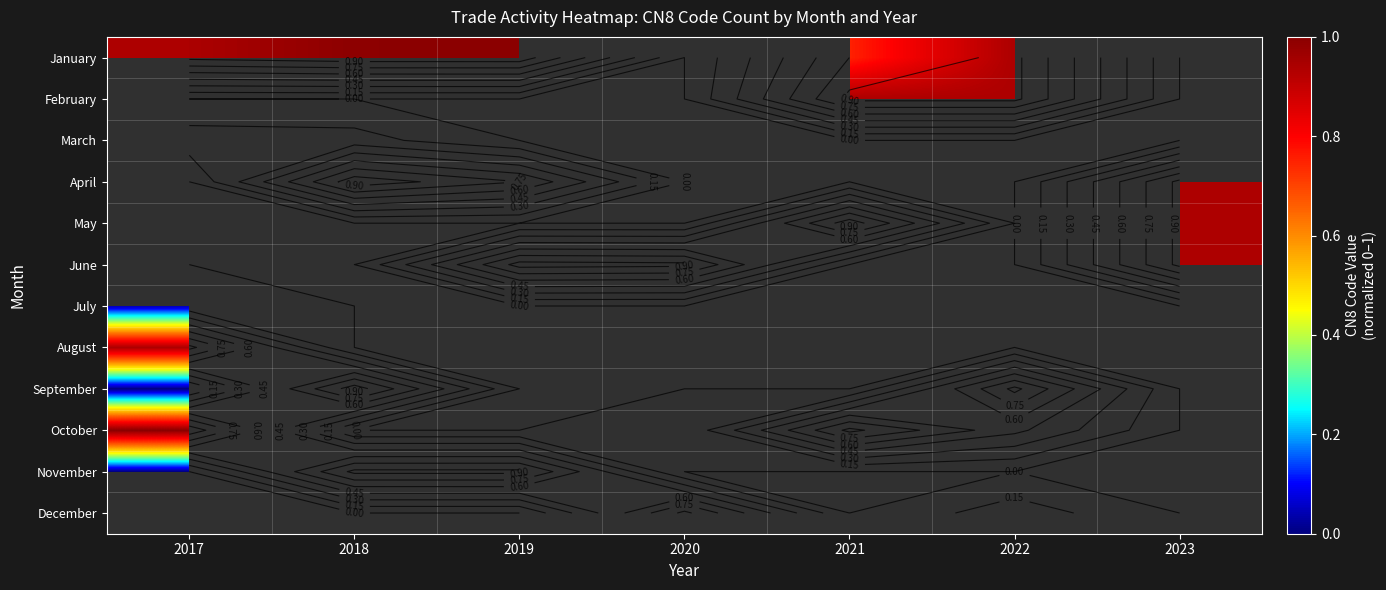

Which series has the largest range (max minus min)?

September